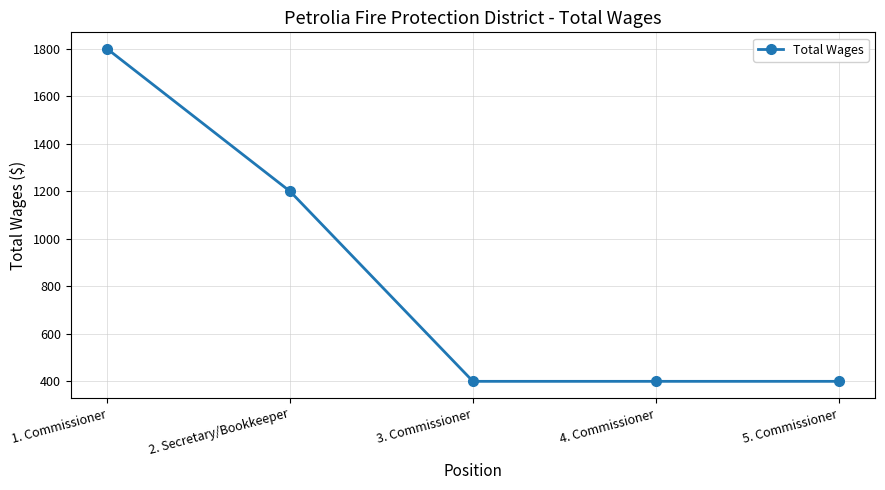

What is the smallest value displayed?

400